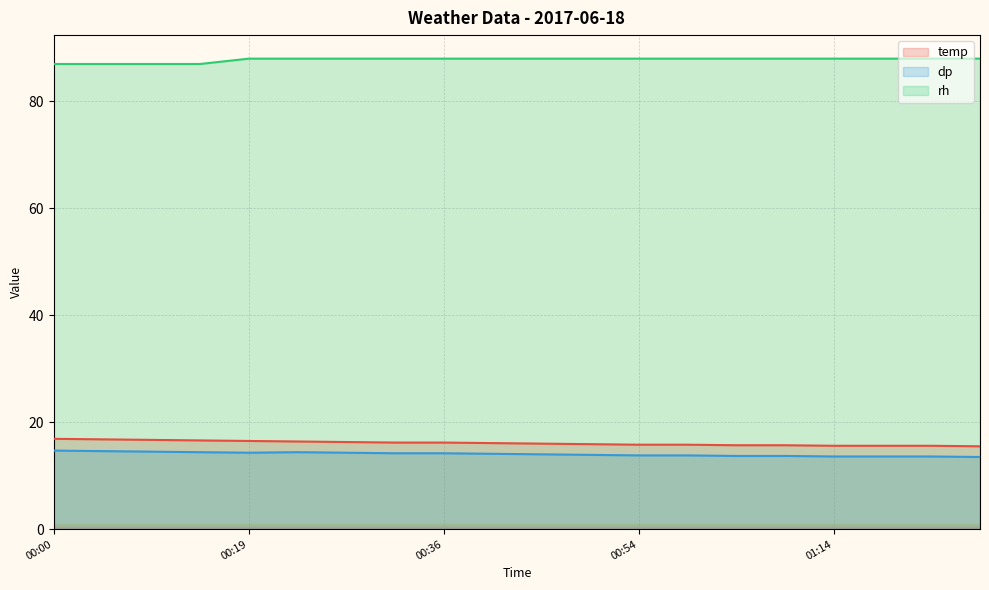

Which series has the widest spread of values?

temp